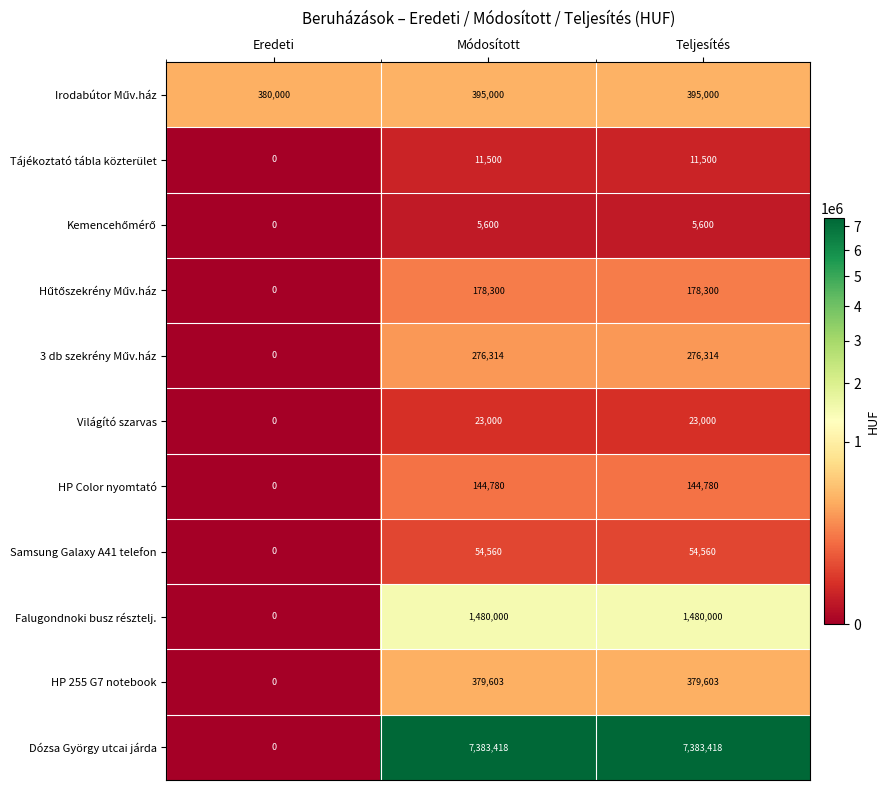

True or false: HP 255 G7 notebook has a value of 379603 at Teljesítés.

True